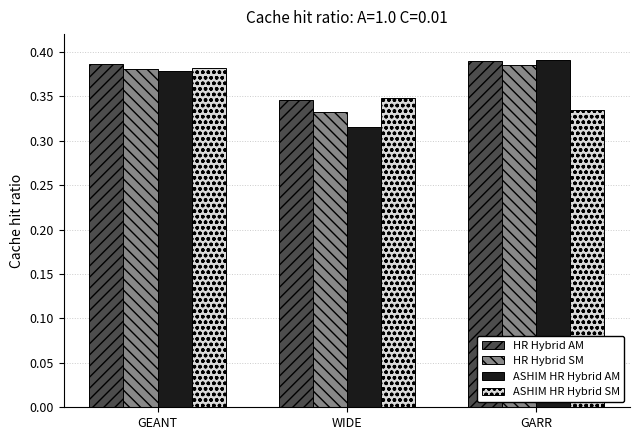

Which series changed the most between GEANT and WIDE?

ASHIM HR Hybrid AM